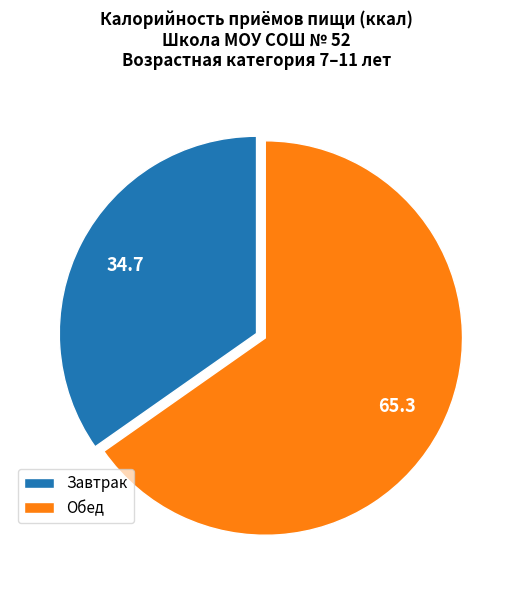

Rank the categories by value from highest to lowest.

Обед, Завтрак